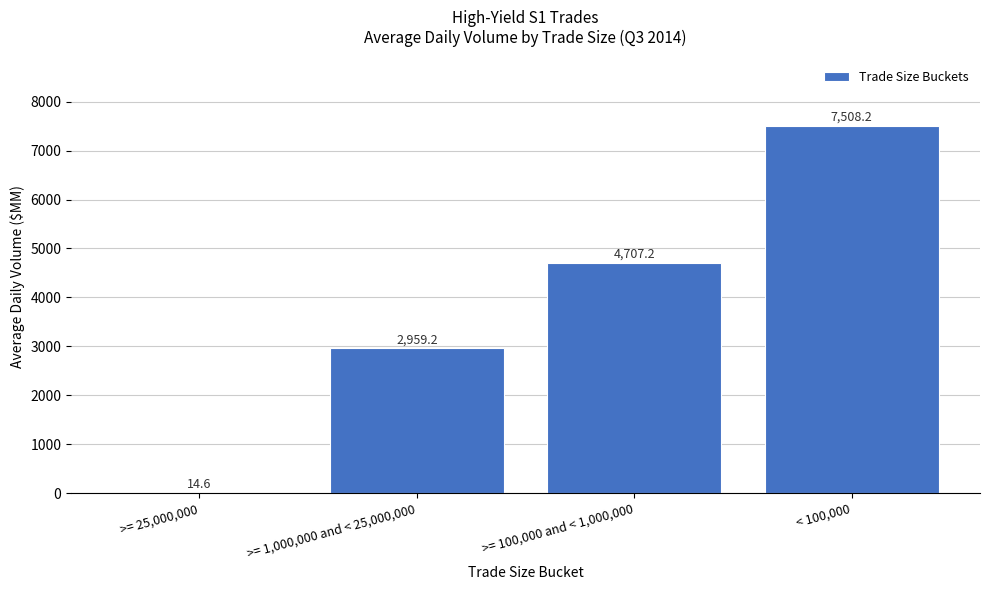

Reading right to left, transcribe all the data shown in this chart.

< 100,000=7508.2	>= 100,000 and < 1,000,000=4707.2	>= 1,000,000 and < 25,000,000=2959.2	>= 25,000,000=14.6